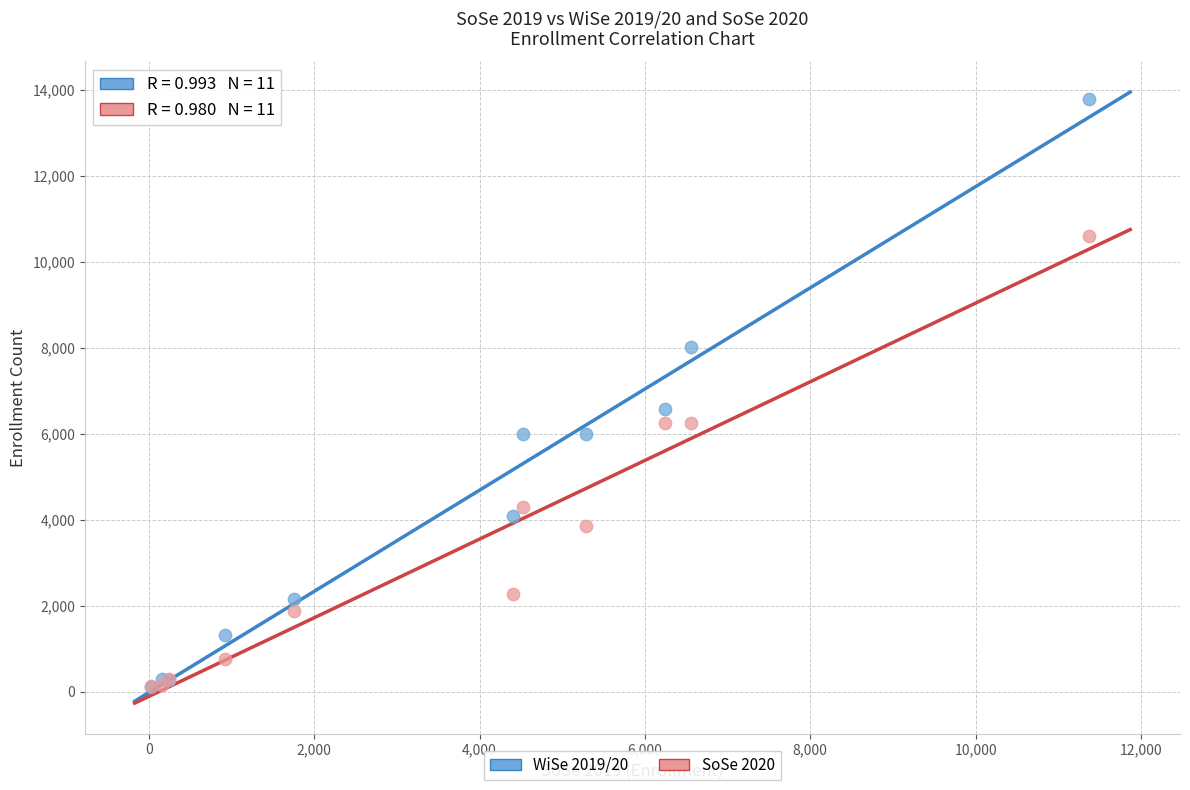

Across all series, what Y value is closest to 6946?

6572